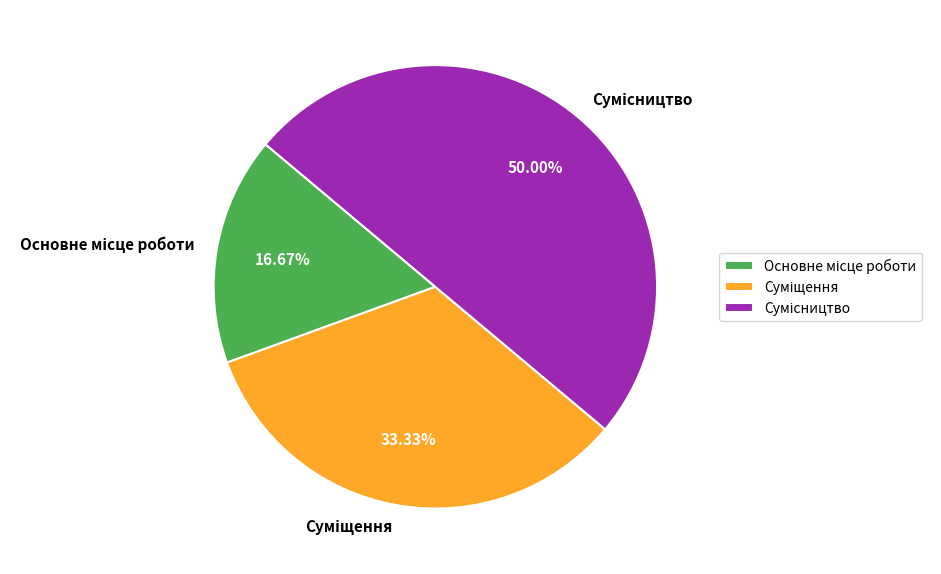

To the nearest percent, what is the average slice percentage?

33%